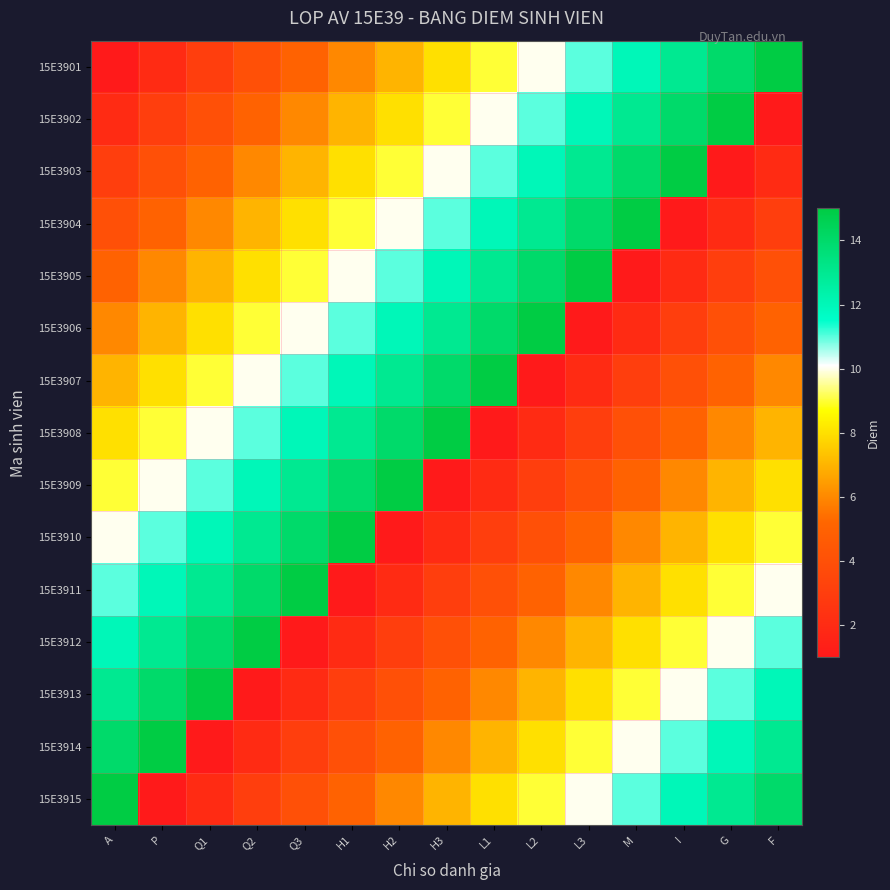

Which series has the largest total across all categories?

15E3901